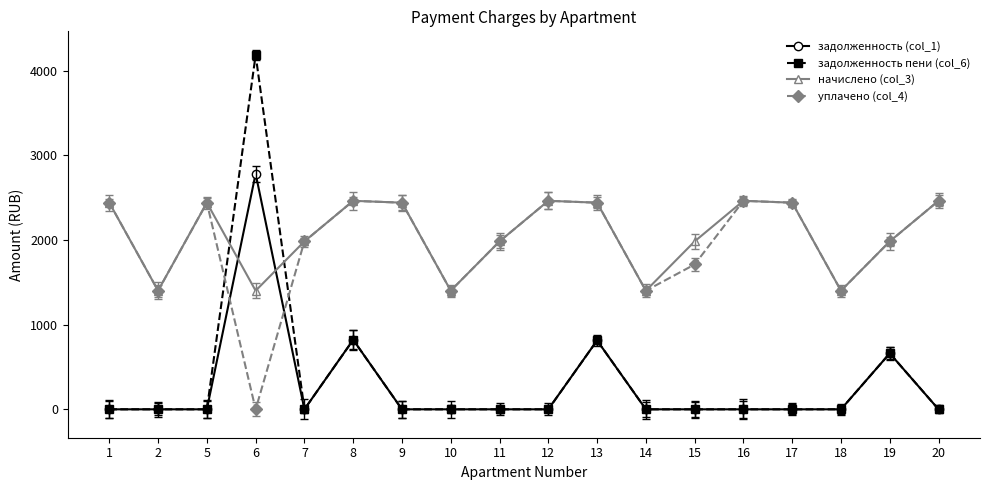

What is the highest value of the начислено (col_3) series?

2462.9